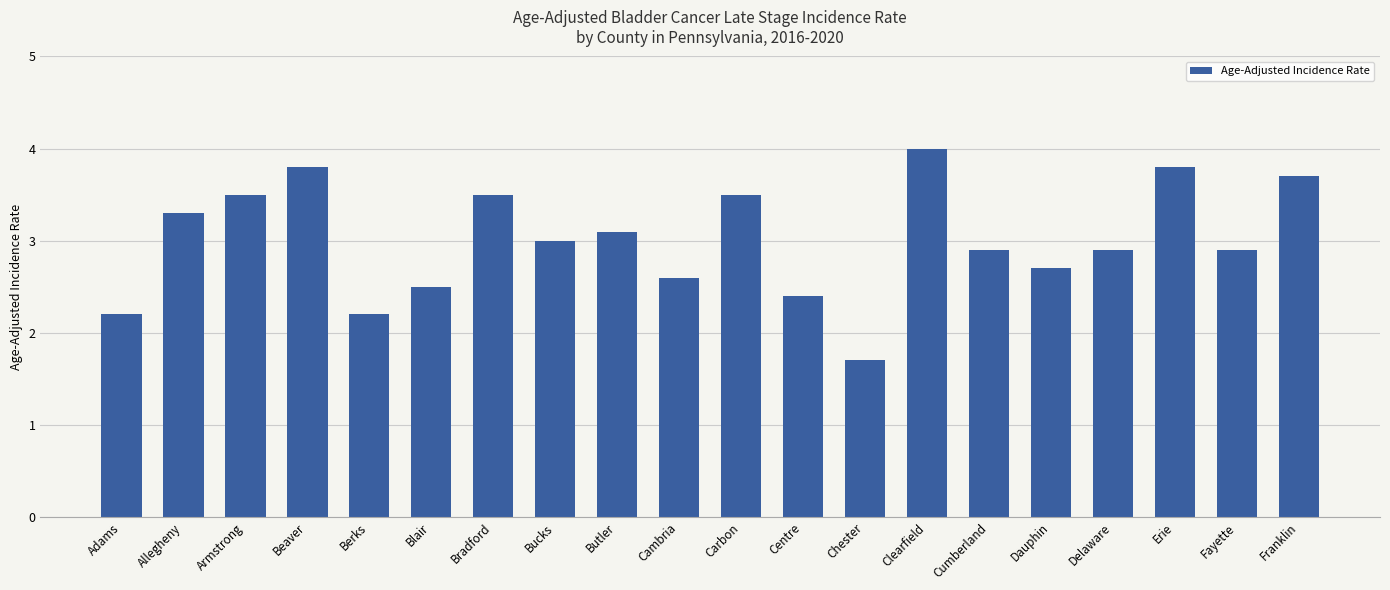

Is it true that the value at Centre is 2.4?

True